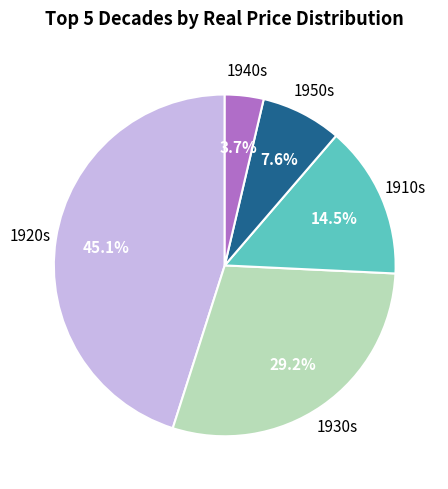

Is there a majority slice in this chart?

No